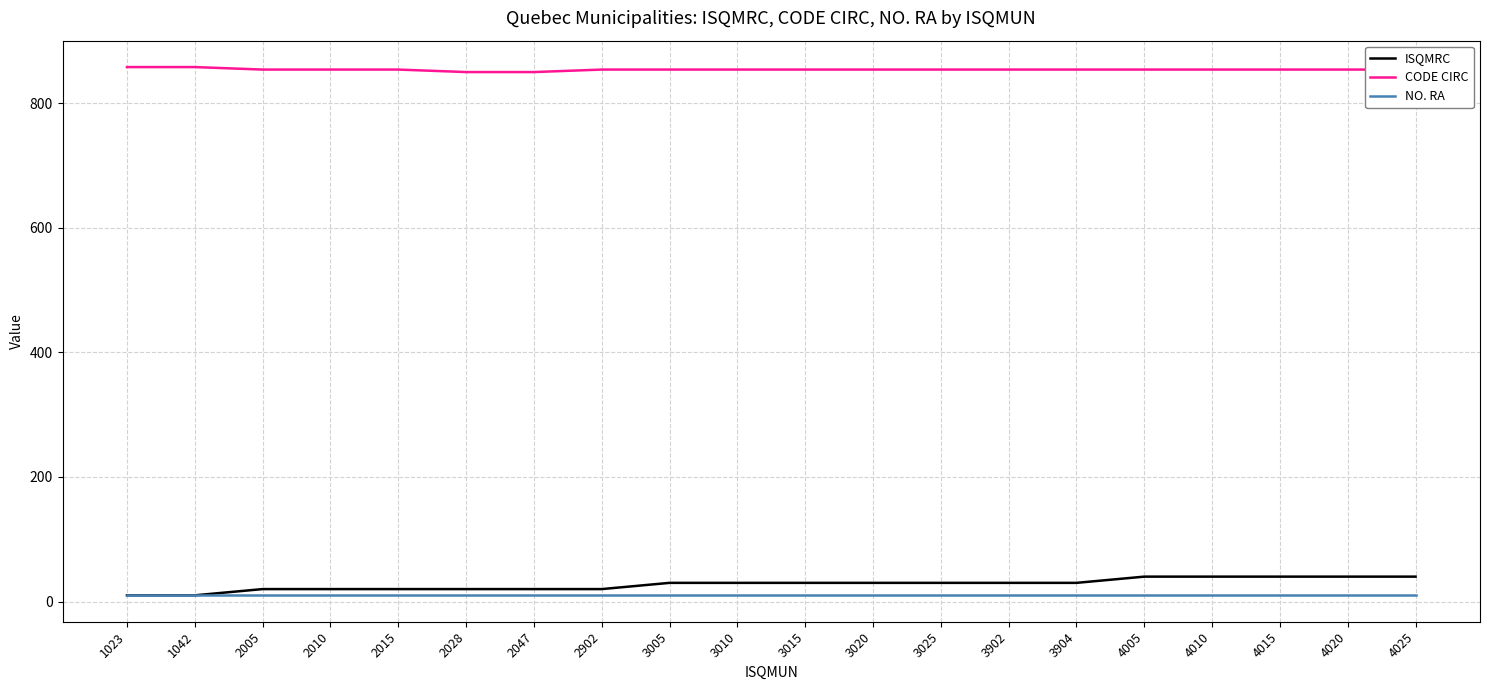

Which series has the largest total across all categories?

CODE CIRC